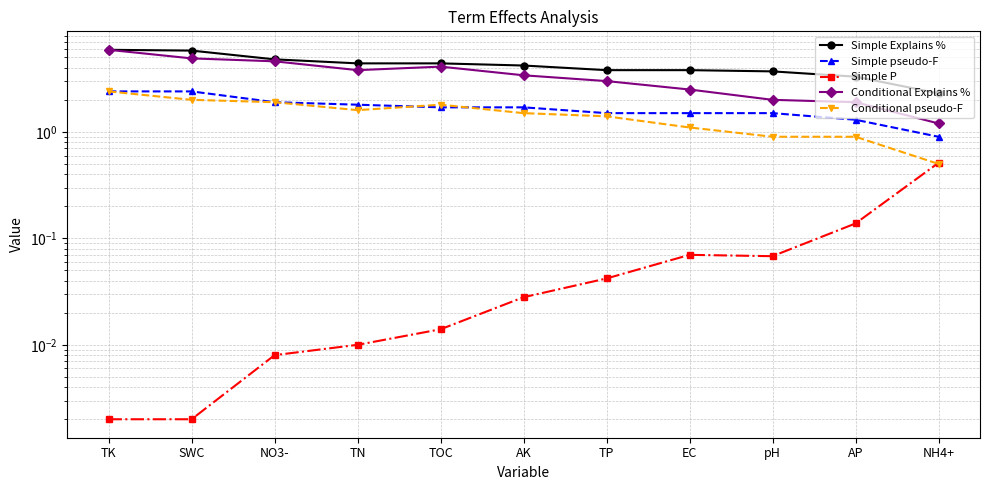

Between NO3- and TN, which series saw the biggest shift?

Conditional Explains %